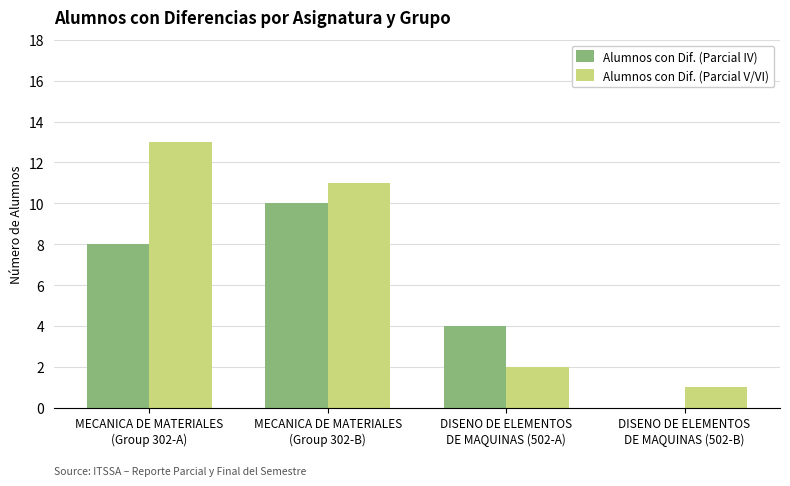

What is the greatest value displayed?

13